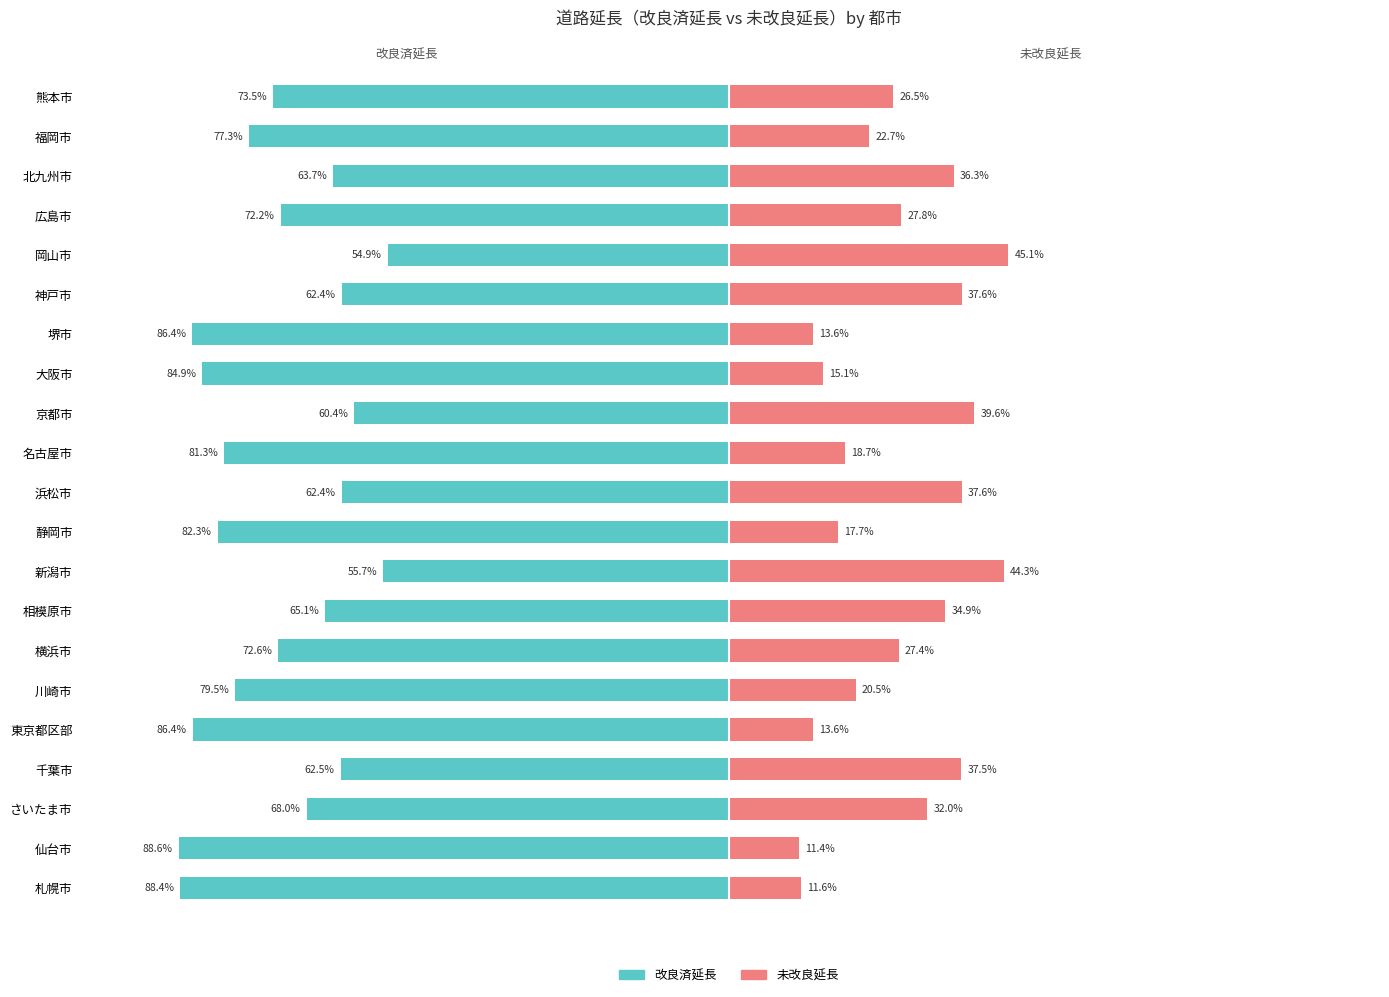

What is the minimum value shown in the chart?

-88.6